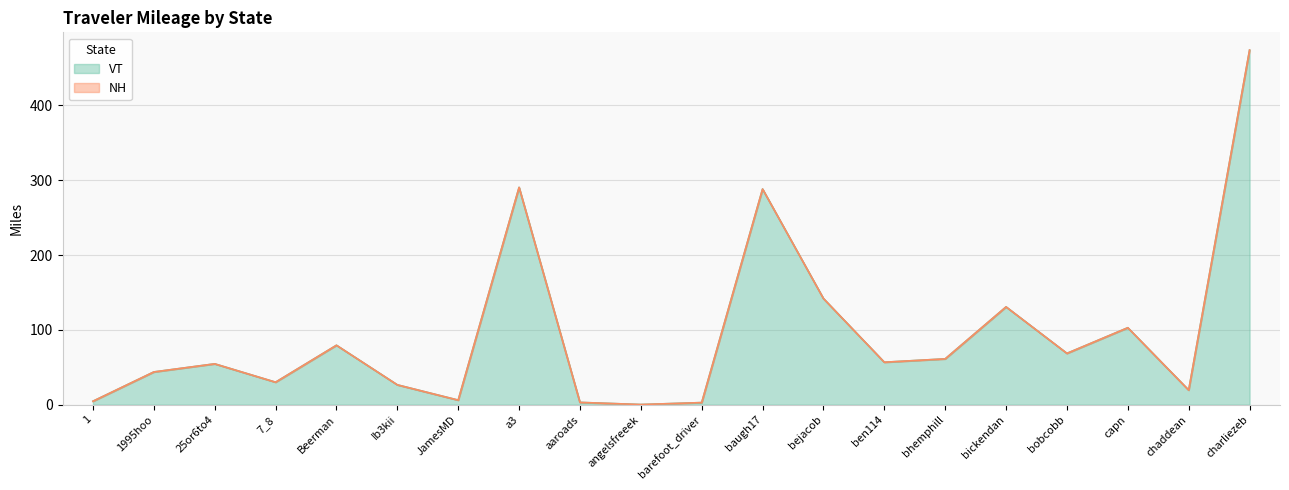

What is the sum of the Total values at barefoot_driver and chaddean?

22.3